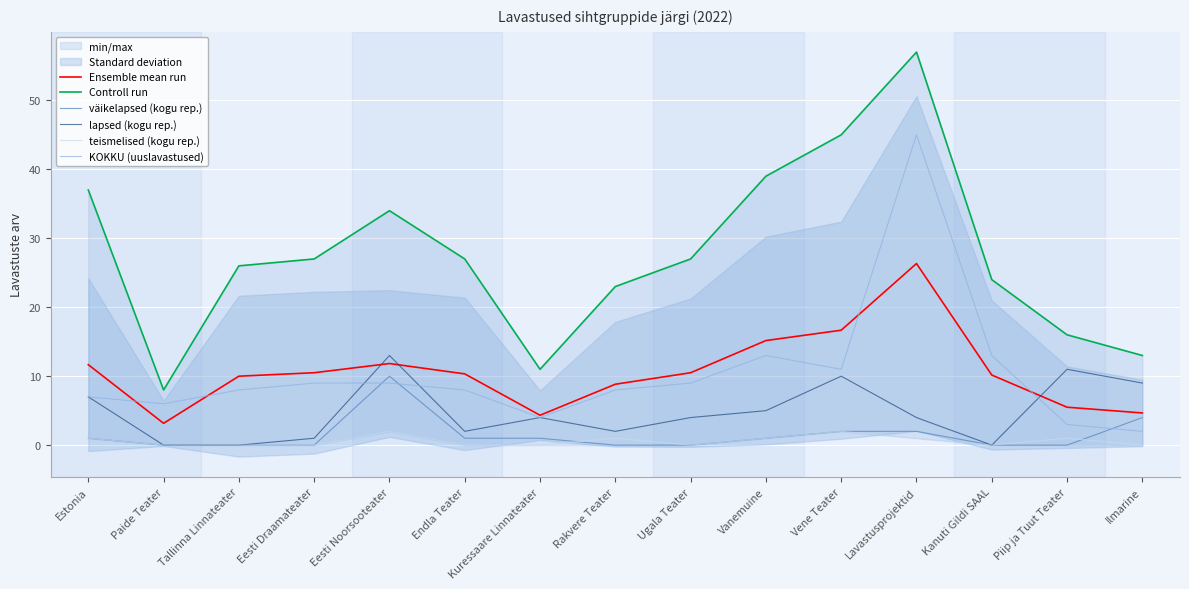

The Ensemble mean run series shows 25.9 at Vanemuine. True or false?

False